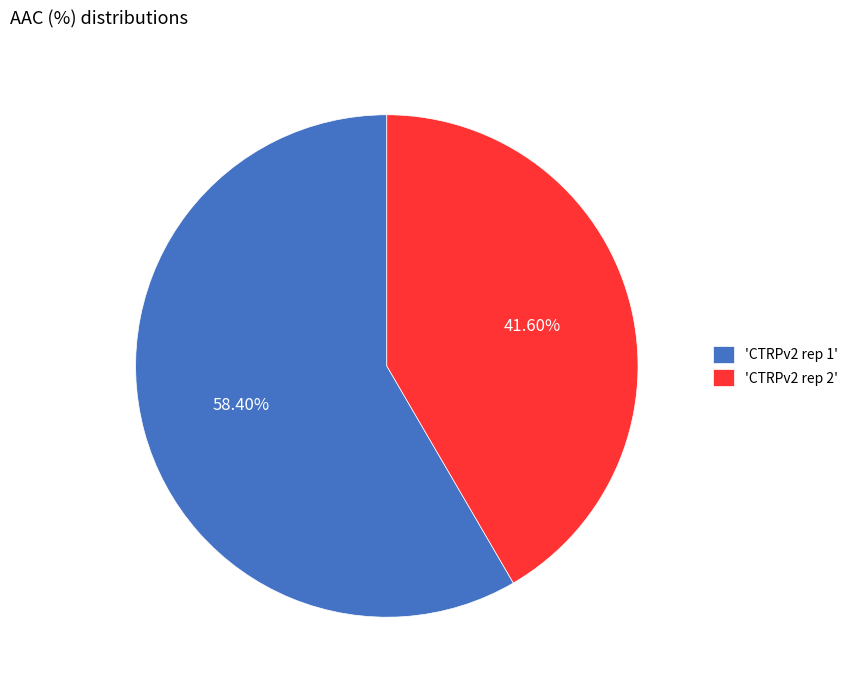

How many slices are in this pie chart?

2